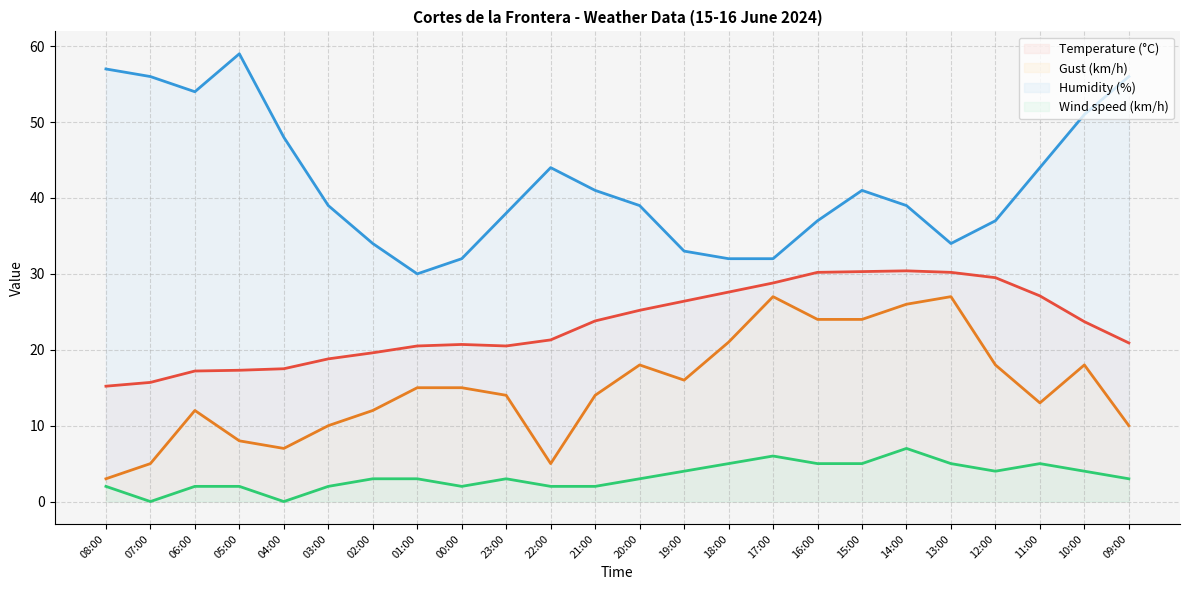

List the labels in order of Gust (km/h) value, largest first.

17:00, 13:00, 14:00, 16:00, 15:00, 18:00, 20:00, 12:00, 10:00, 19:00, 01:00, 00:00, 23:00, 21:00, 11:00, 06:00, 02:00, 03:00, 09:00, 05:00, 04:00, 07:00, 22:00, 08:00